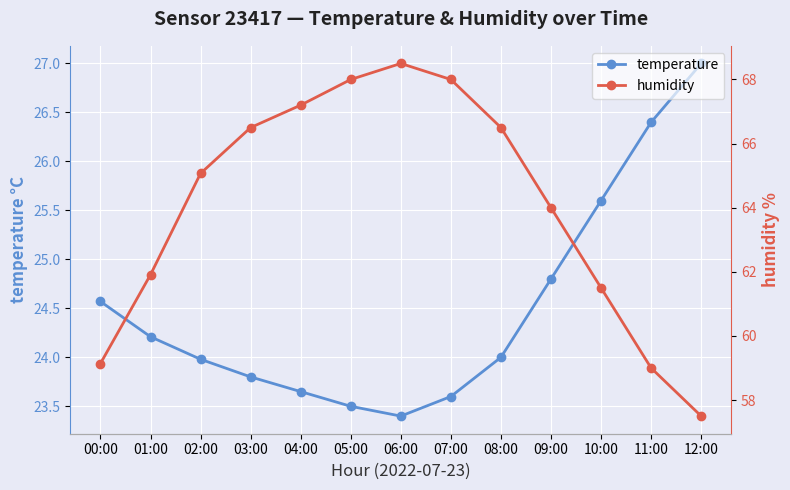

How many lines are shown in the chart?

2